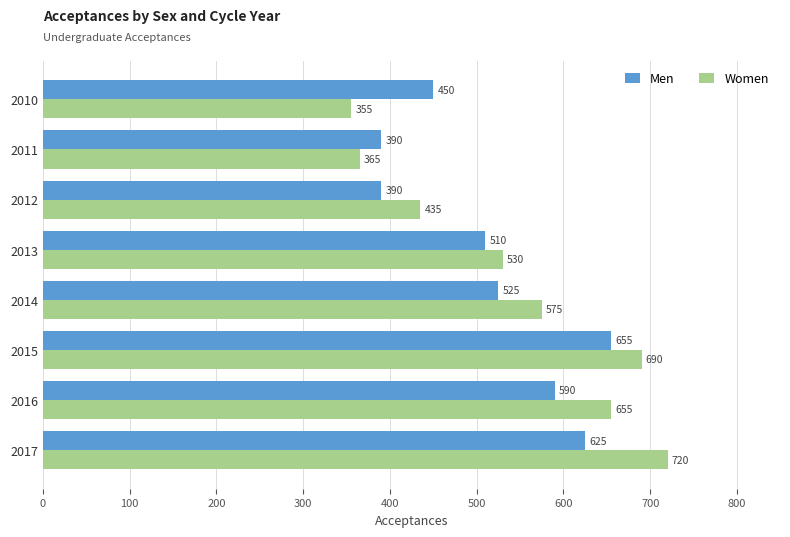

What are all the series names shown in the legend?

Men, Women